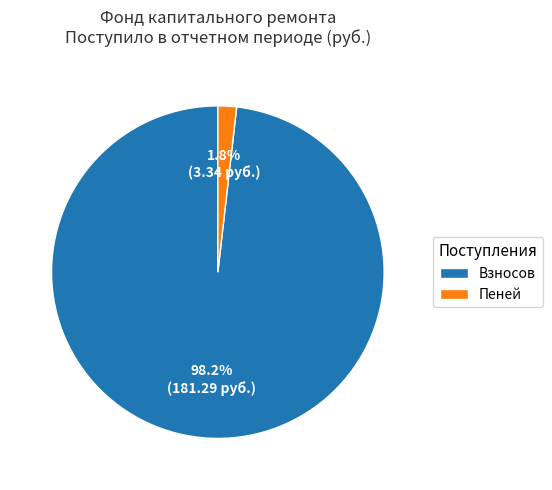

What percentage do Взносов and Пеней together represent?

100.0%